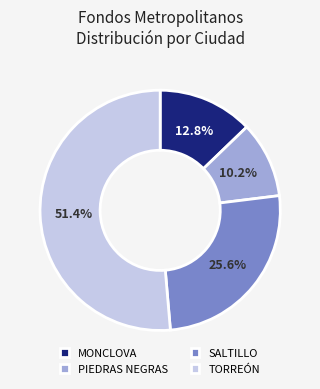

Is there any slice that represents more than half of the pie?

Yes